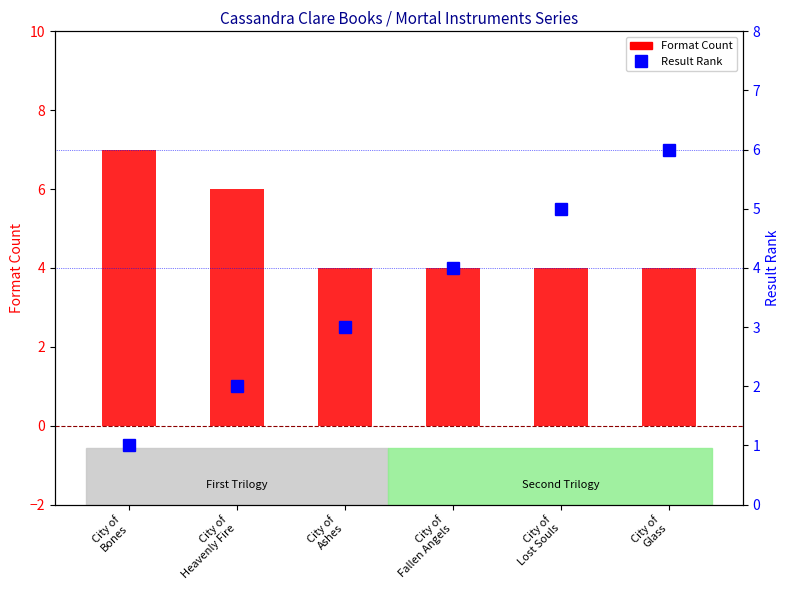

Between City of
Heavenly Fire and City of
Fallen Angels, which is larger?

City of
Heavenly Fire